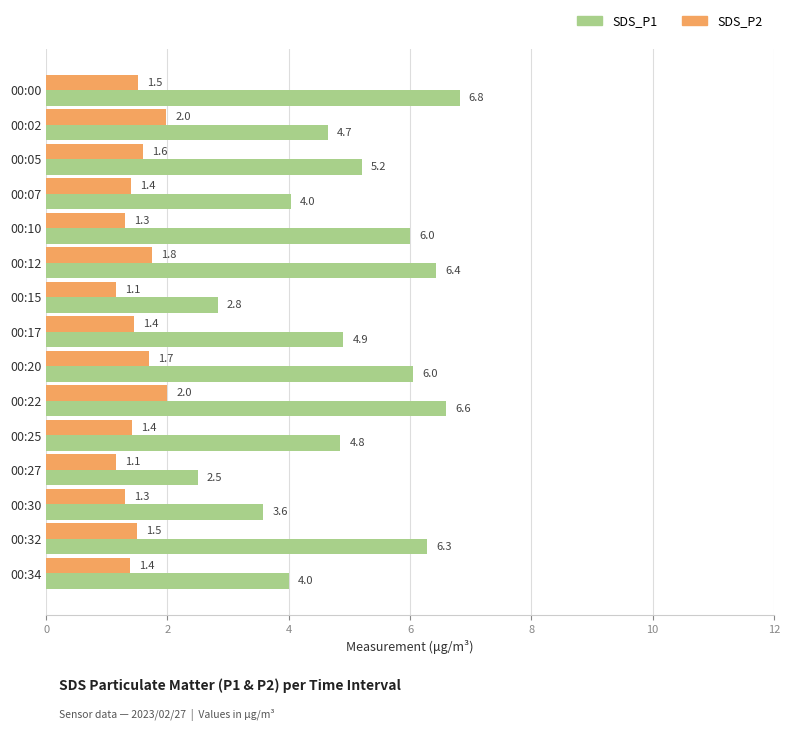

List the series in order of their peak value, lowest first.

SDS_P2, SDS_P1